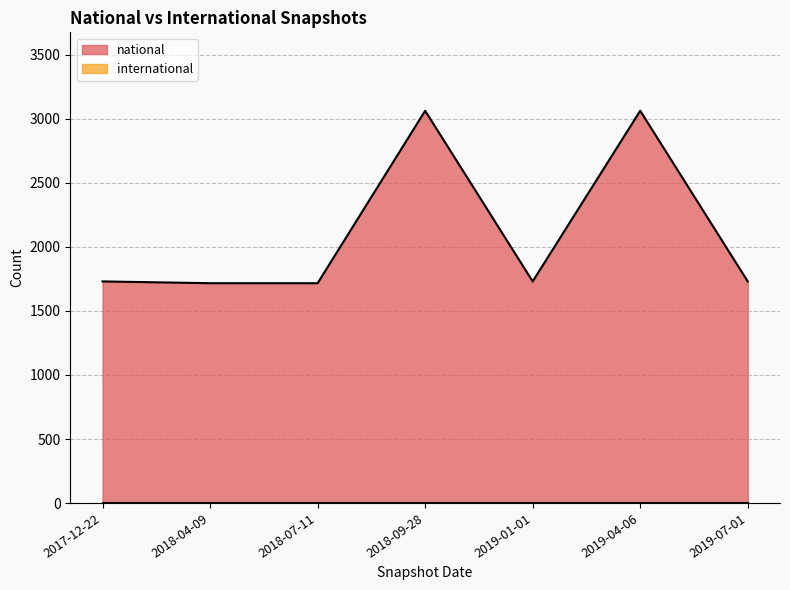

The chart shows a value of 1193 at 2017-12-22. True or false?

False